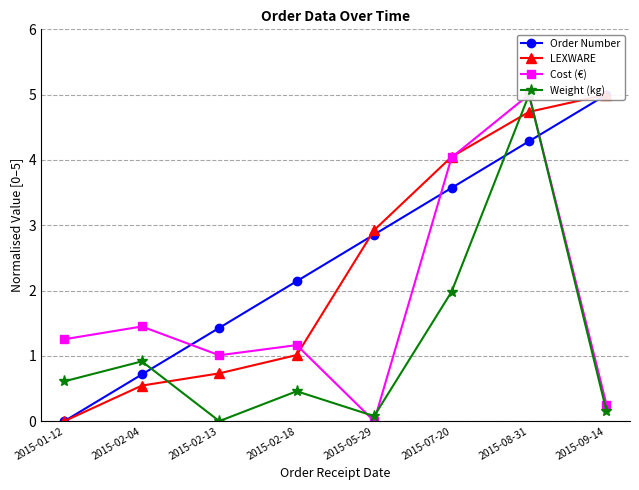

True or false: Order Number has a value of 2.4 at 2015-02-13.

False